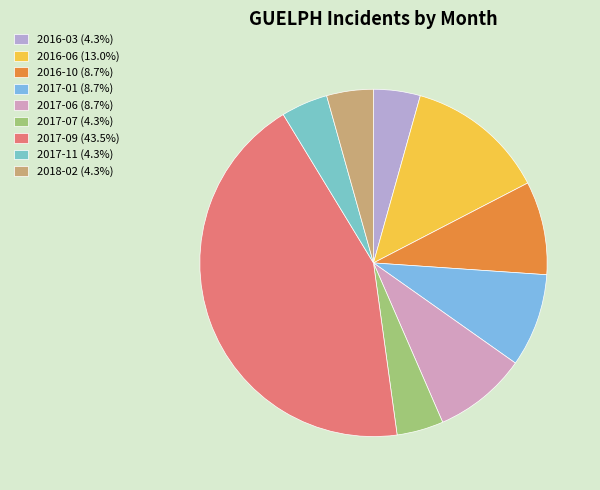

What is the largest slice in the pie chart?

2017-09